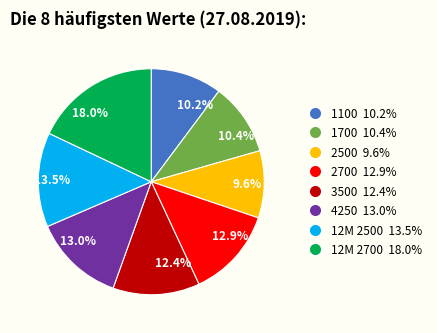

Between 10.2% and 13.5%, which is larger?

13.5%